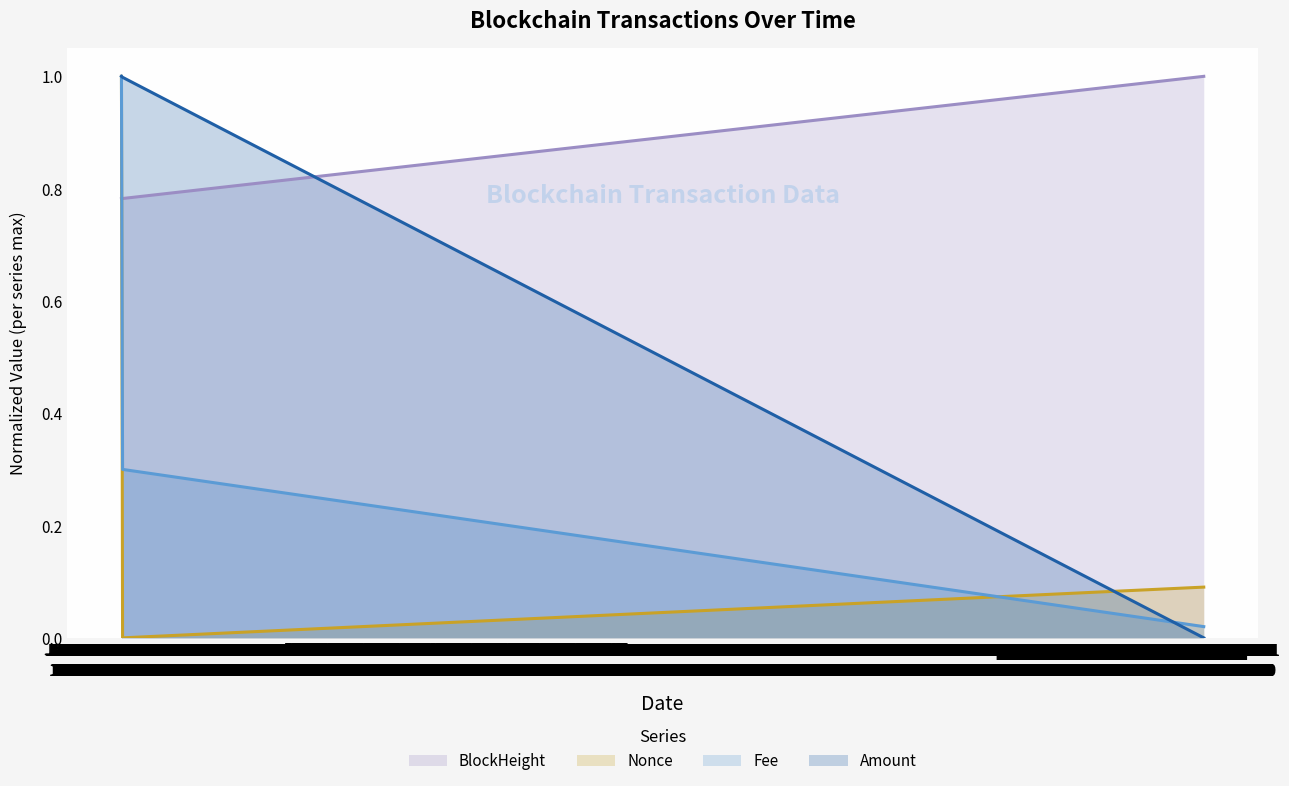

Which series has the largest total across all categories?

BlockHeight